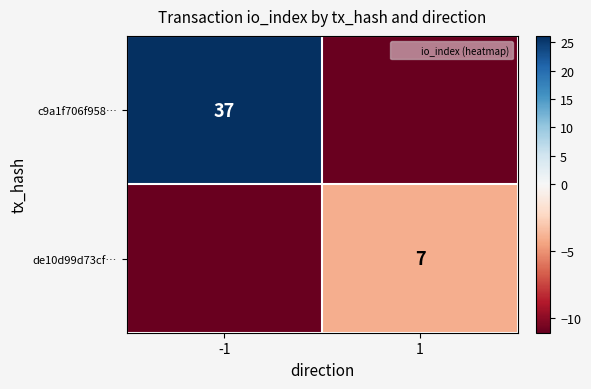

Between -1 and 1, which is larger?

-1